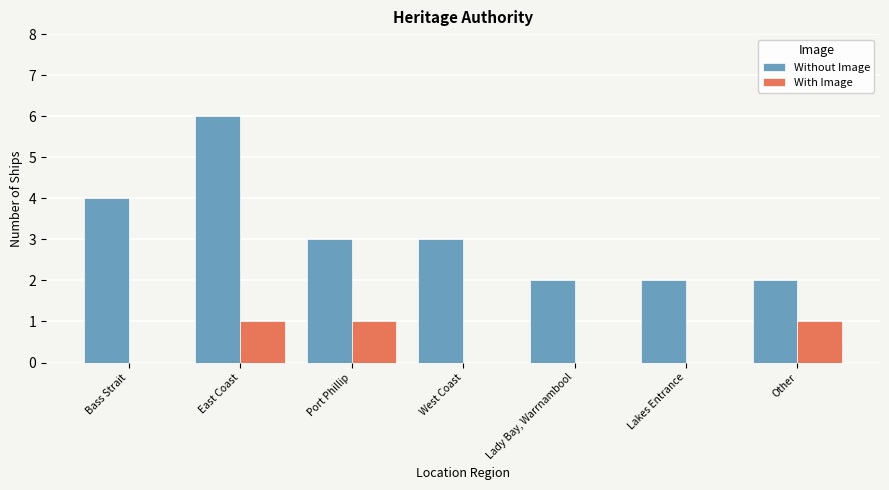

What is the sum of the Without Image values at Other and Lady Bay, Warrnambool?

4